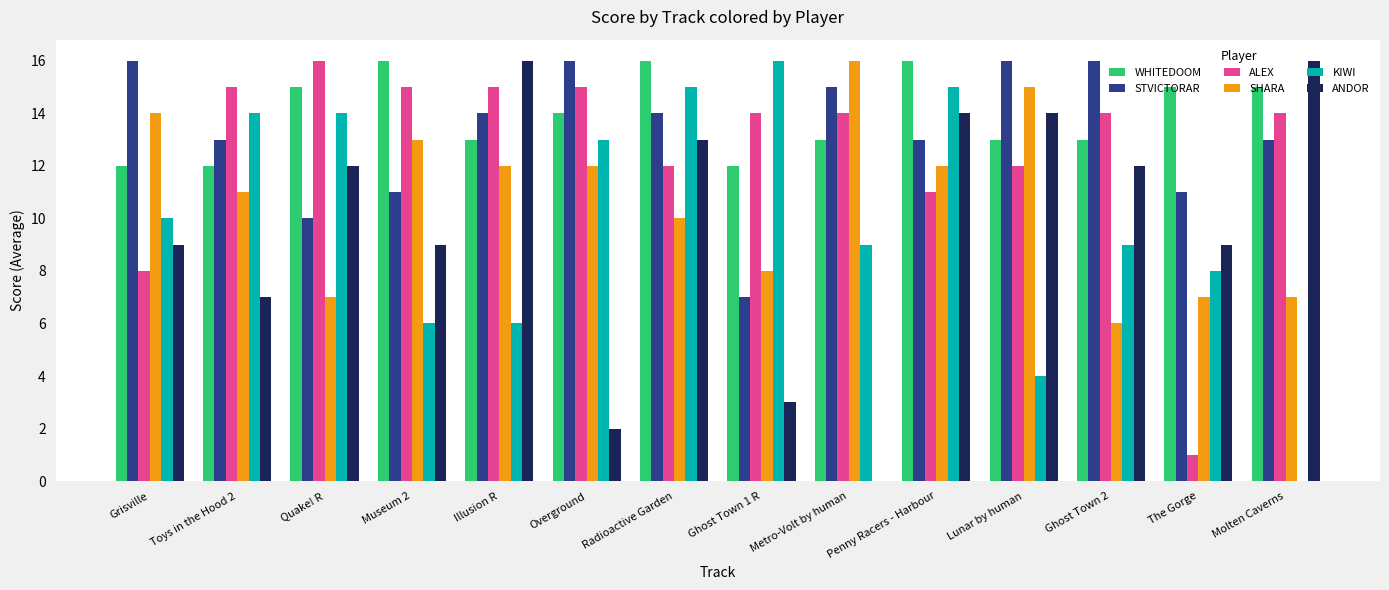

Which series has the largest total across all categories?

WHITEDOOM